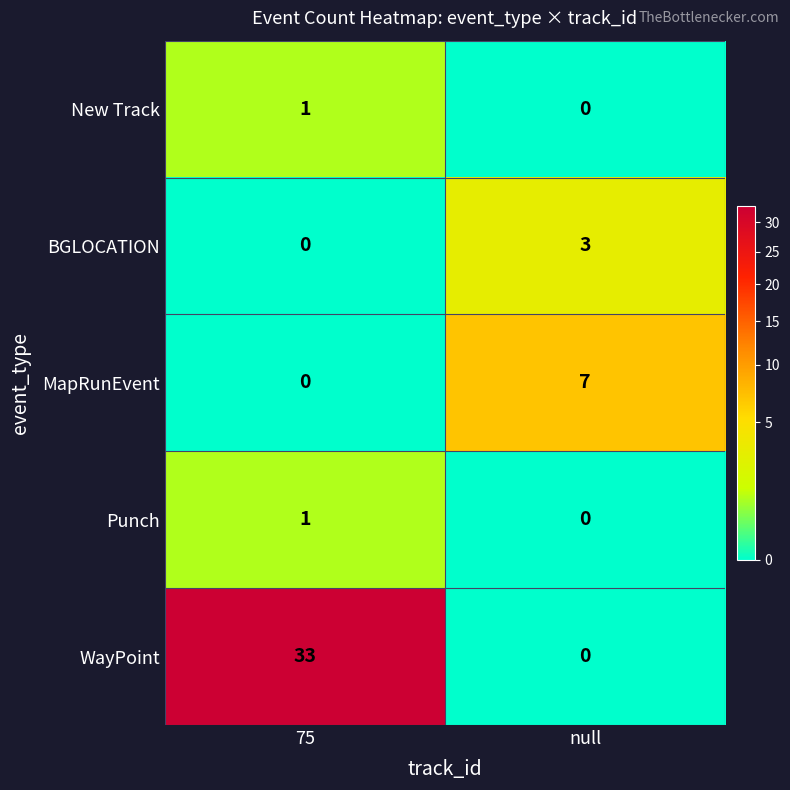

What is the difference between the highest and lowest values at 75?

33